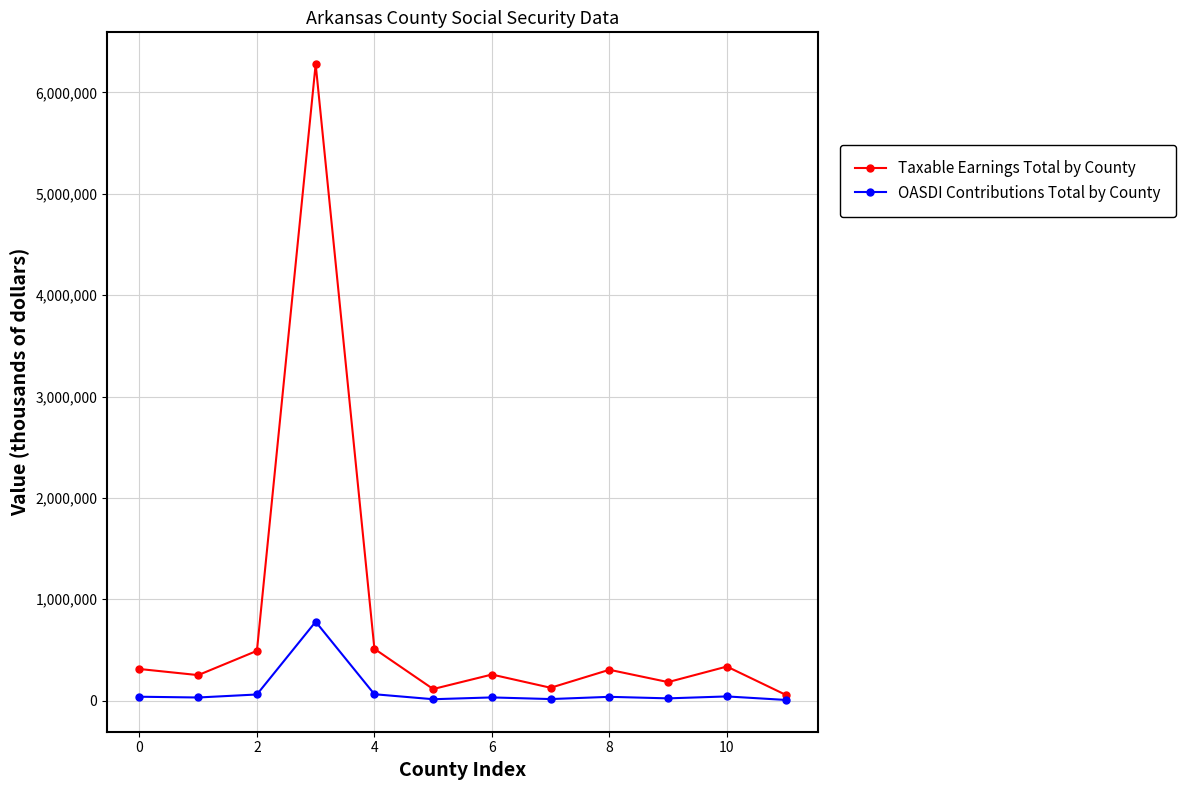

Rank the series by their maximum value, from lowest to highest.

OASDI Contributions Total by County, Taxable Earnings Total by County